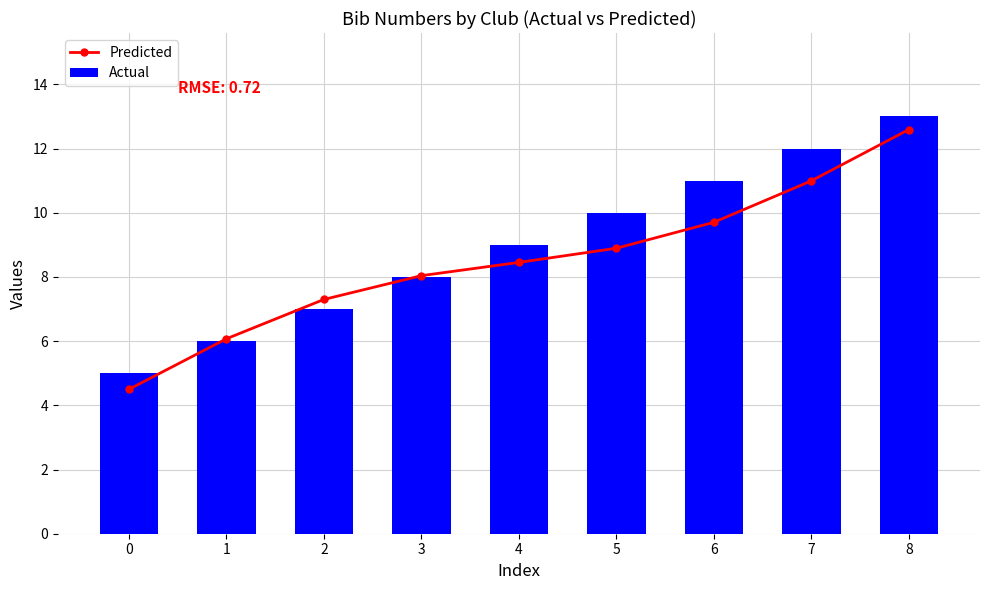

Reading left to right, transcribe all the data shown in this chart.

Predicted: 0=4.5	1=6.1	2=7.3	3=8.0	4=8.5	5=8.9	6=9.7	7=11.0	8=12.6
Actual: 0=5.0	1=6.0	2=7.0	3=8.0	4=9.0	5=10.0	6=11.0	7=12.0	8=13.0